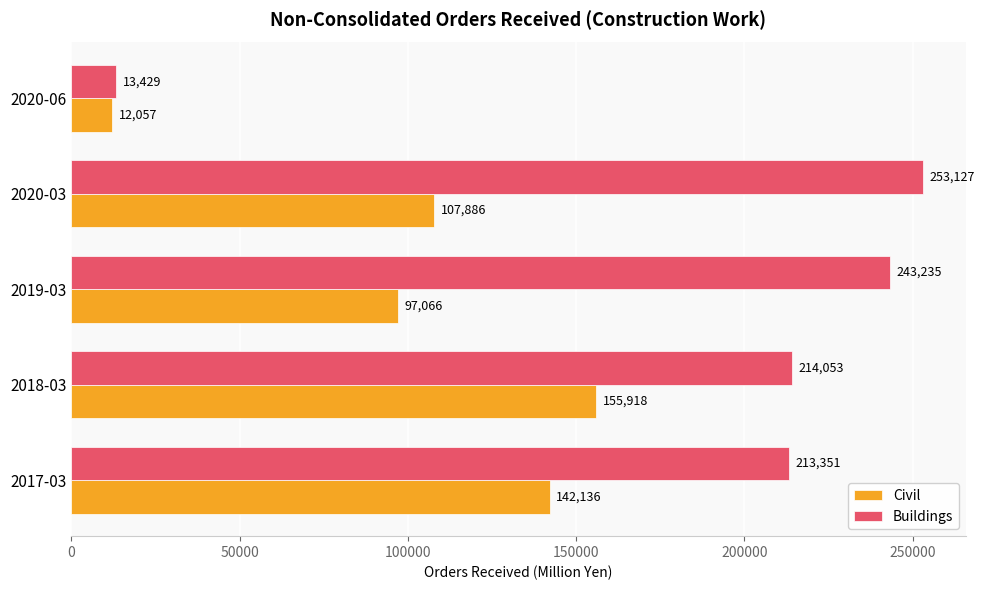

What is the difference between the maximum and minimum values in the Buildings series?

239698